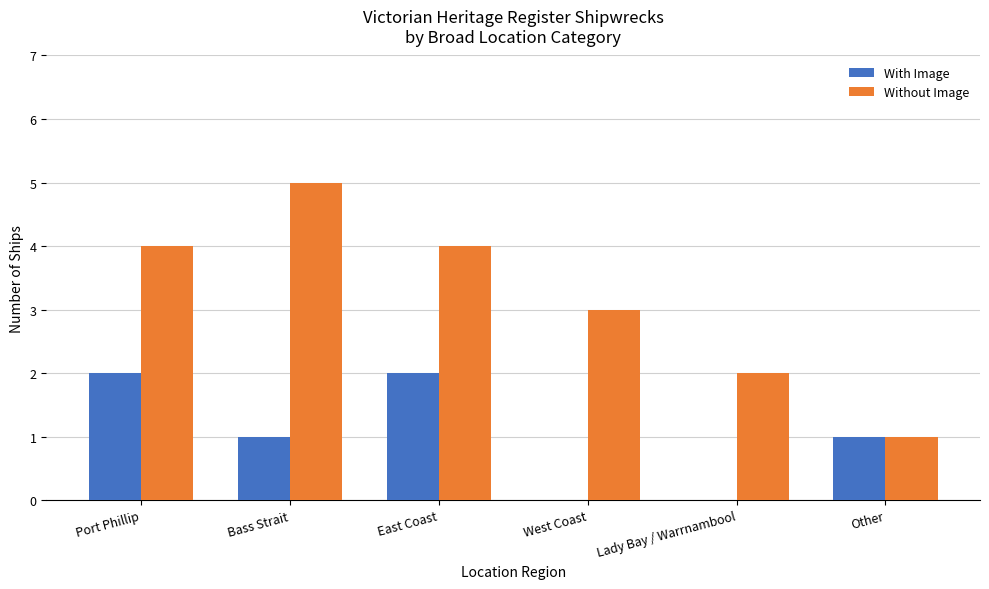

What is the approximate value of Without Image at West Coast?

3